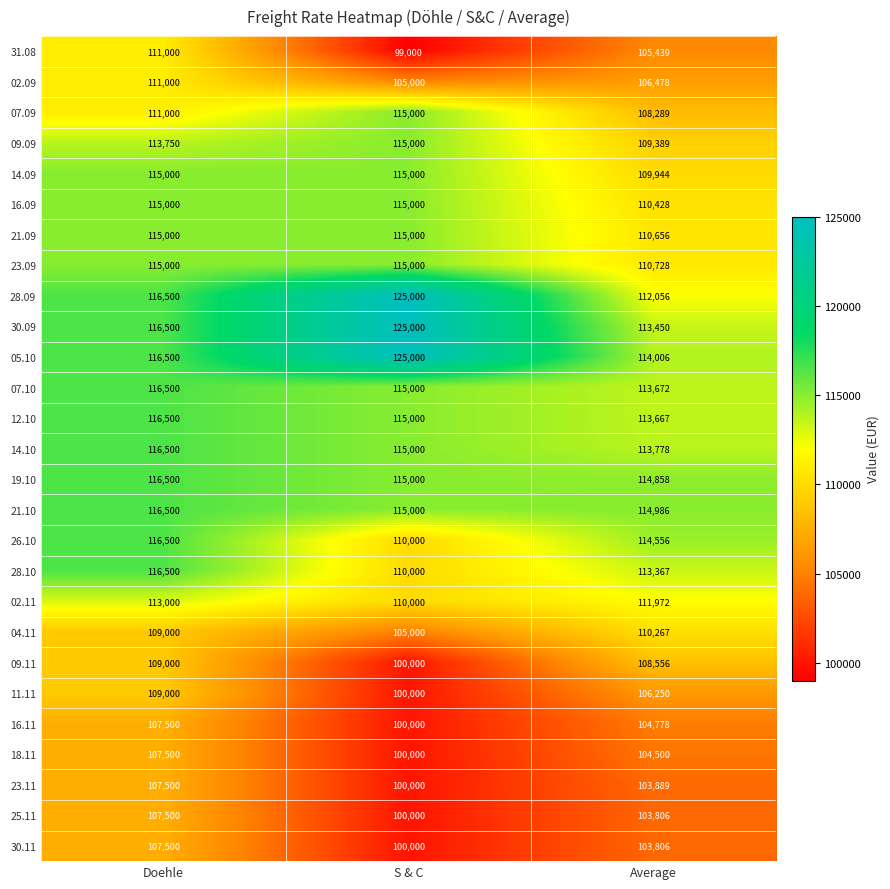

Which series has the largest total across all categories?

05.10